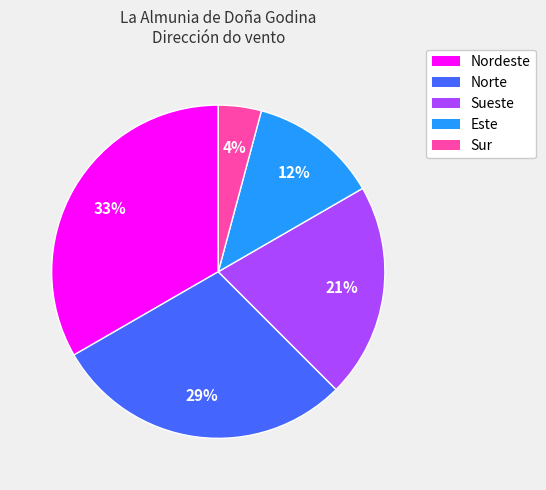

Is it true that Sueste is 21% of the pie?

True